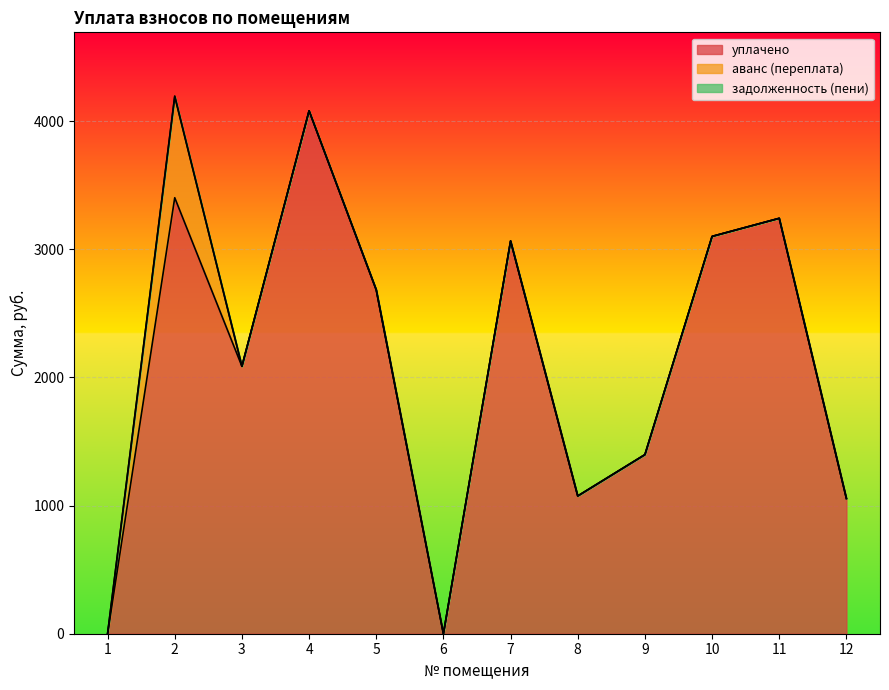

Which label corresponds to the smallest value in the chart?

1